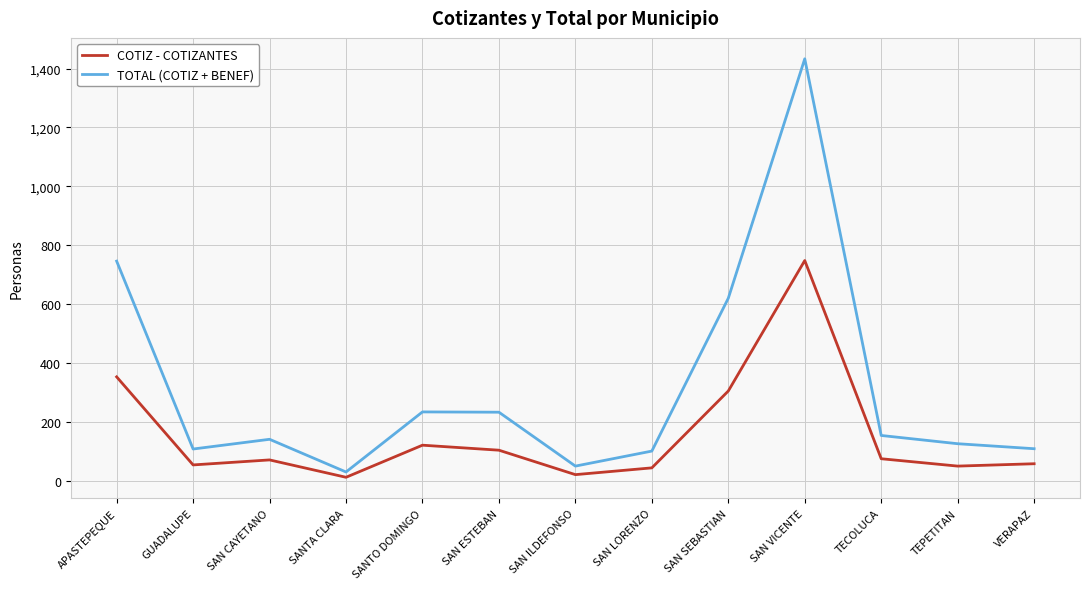

The value of TOTAL (COTIZ + BENEF) at SAN LORENZO is 101. True or false?

True